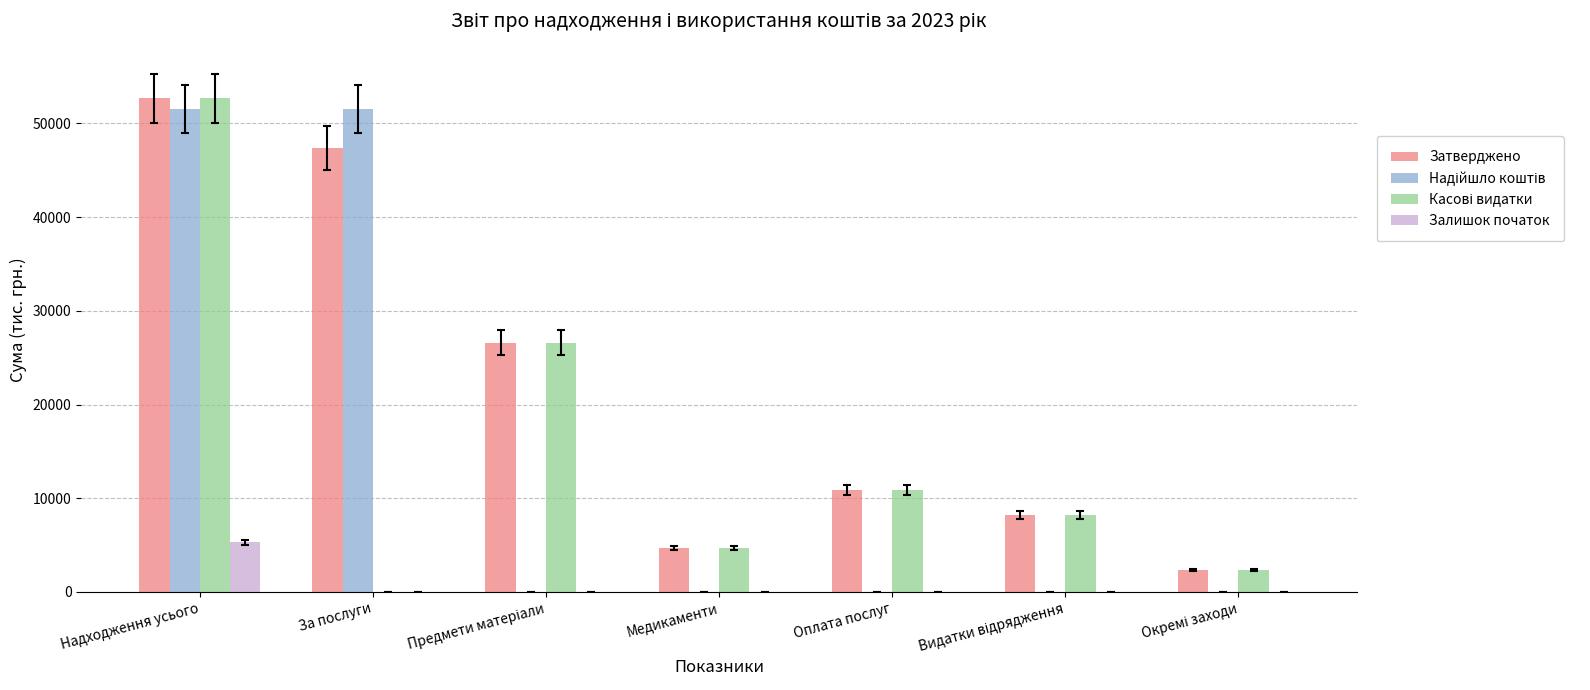

At which category is the sum across all series the highest?

Надходження усього